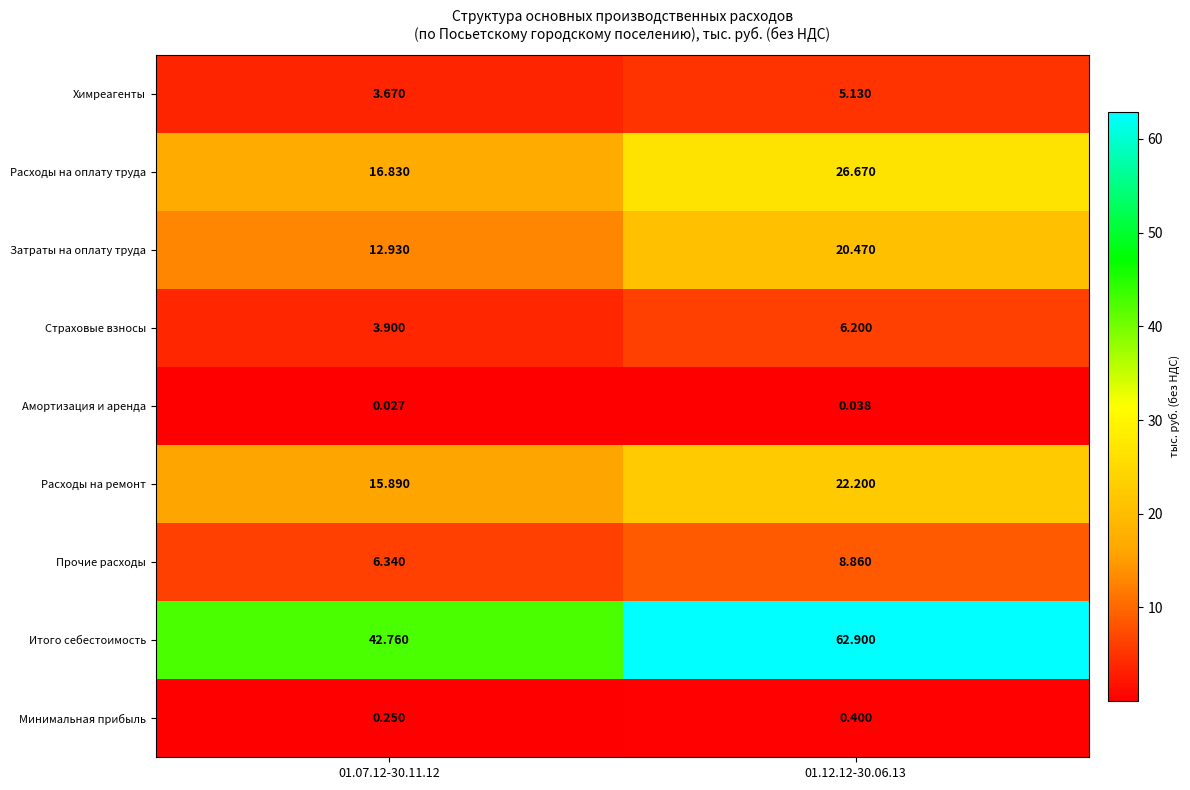

Rank the series at 01.07.12-30.11.12 from lowest to highest value.

Амортизация и аренда, Минимальная прибыль, Химреагенты, Страховые взносы, Прочие расходы, Затраты на оплату труда, Расходы на ремонт, Расходы на оплату труда, Итого себестоимость